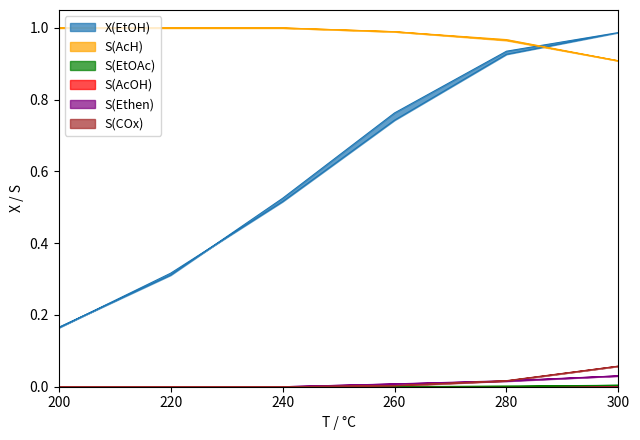

True or false: S(COx) and S(AcH) cross at least once.

False